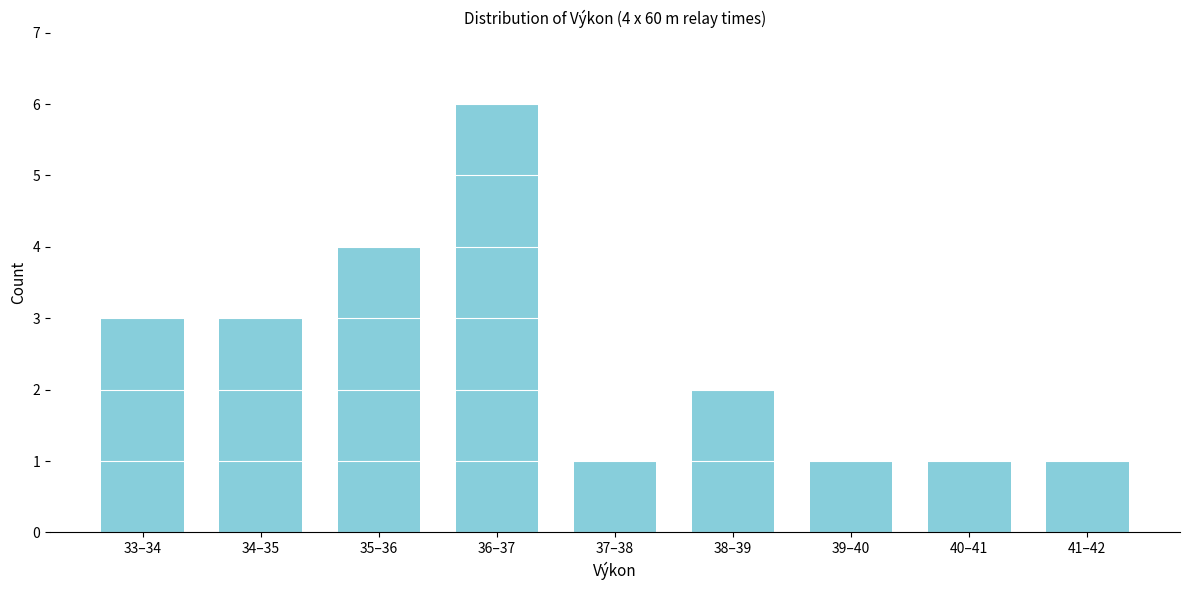

Reading left to right, list all the values displayed in this chart.

33–34=3	34–35=3	35–36=4	36–37=6	37–38=1	38–39=2	39–40=1	40–41=1	41–42=1